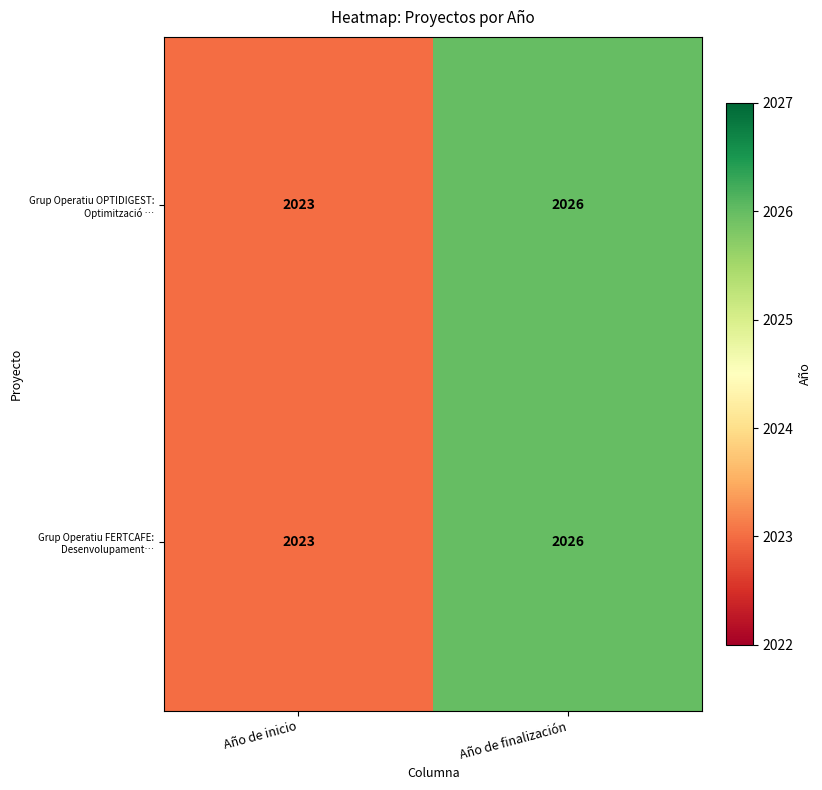

At which label is Grup Operatiu FERTCAFE: Desenvolupament… closest to 2024?

Año de inicio